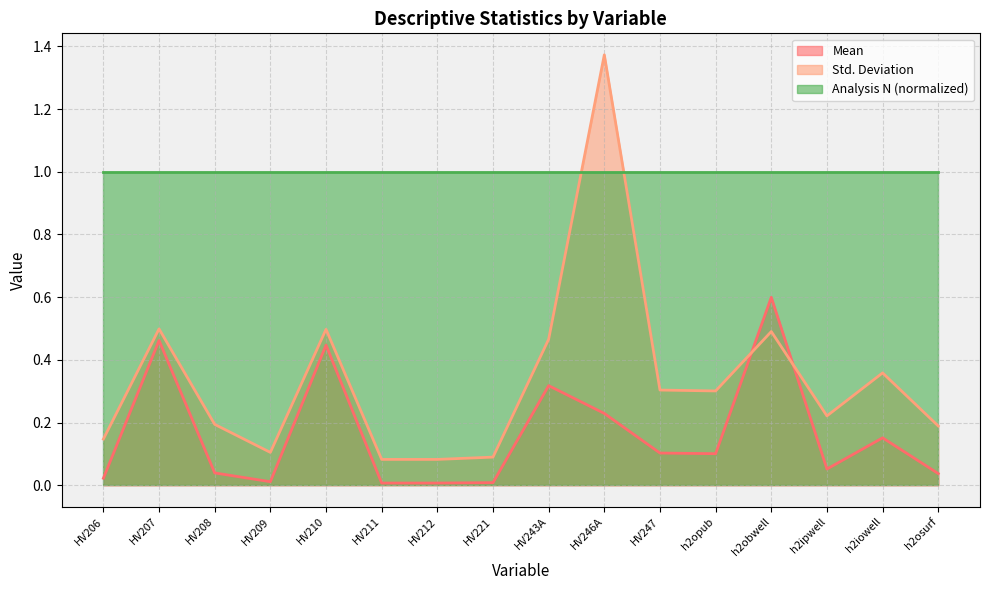

True or false: Std. Deviation has a value of 0.8 at HV207.

False